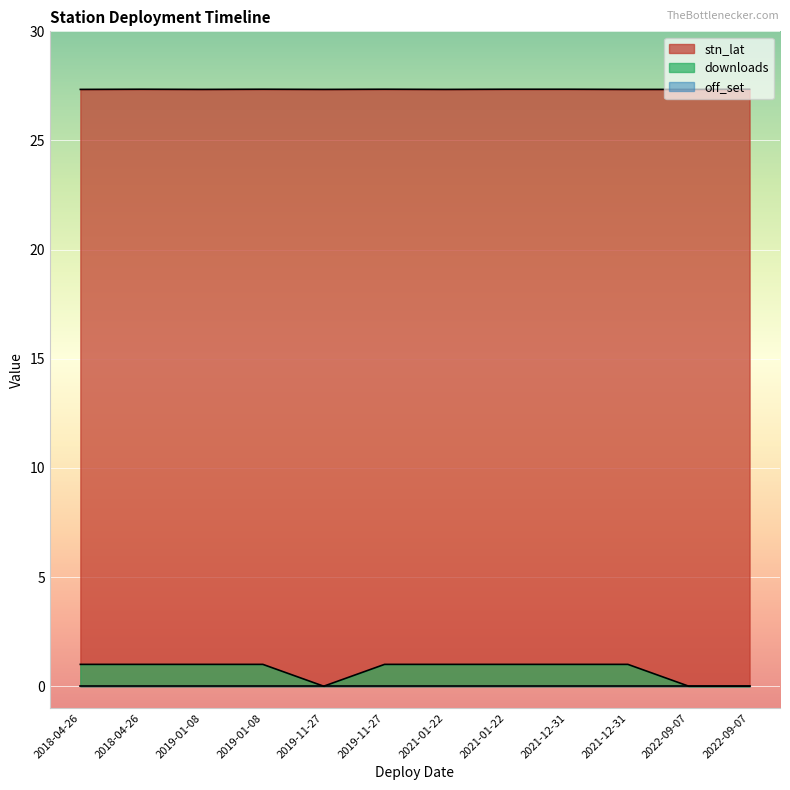

True or false: downloads has more than 1 points higher than both neighbors.

False